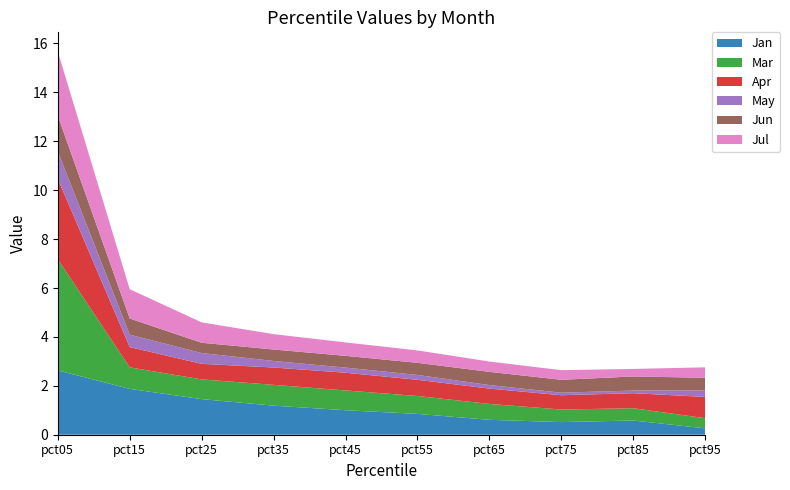

Reading right to left, transcribe all the data shown in this chart.

Jan: 0.3	0.6	0.5	0.6	0.9	1.0	1.2	1.5	1.9	2.6
Mar: 0.4	0.5	0.5	0.7	0.7	0.8	0.9	0.8	0.9	4.6
Apr: 0.9	0.6	0.6	0.6	0.7	0.7	0.7	0.6	0.8	3.3
May: 0.3	0.1	0.1	0.1	0.2	0.2	0.3	0.4	0.5	1.1
Jun: 0.5	0.6	0.5	0.5	0.5	0.5	0.5	0.4	0.7	1.5
Jul: 0.4	0.3	0.4	0.4	0.5	0.5	0.6	0.8	1.2	2.6